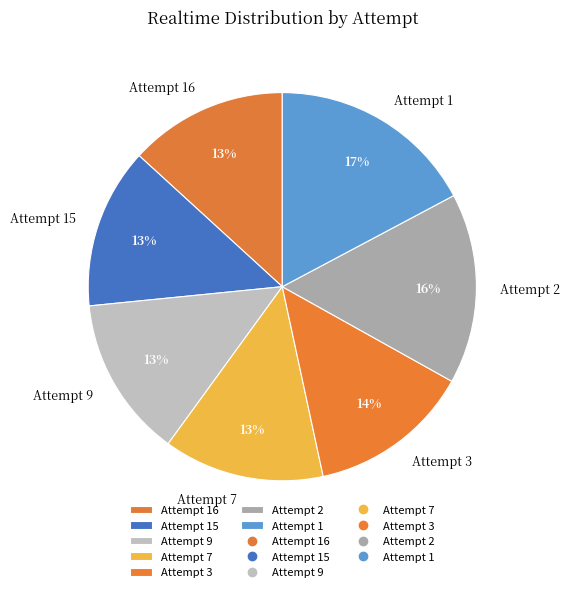

Which has a higher value, Attempt 3 or Attempt 1?

Attempt 1